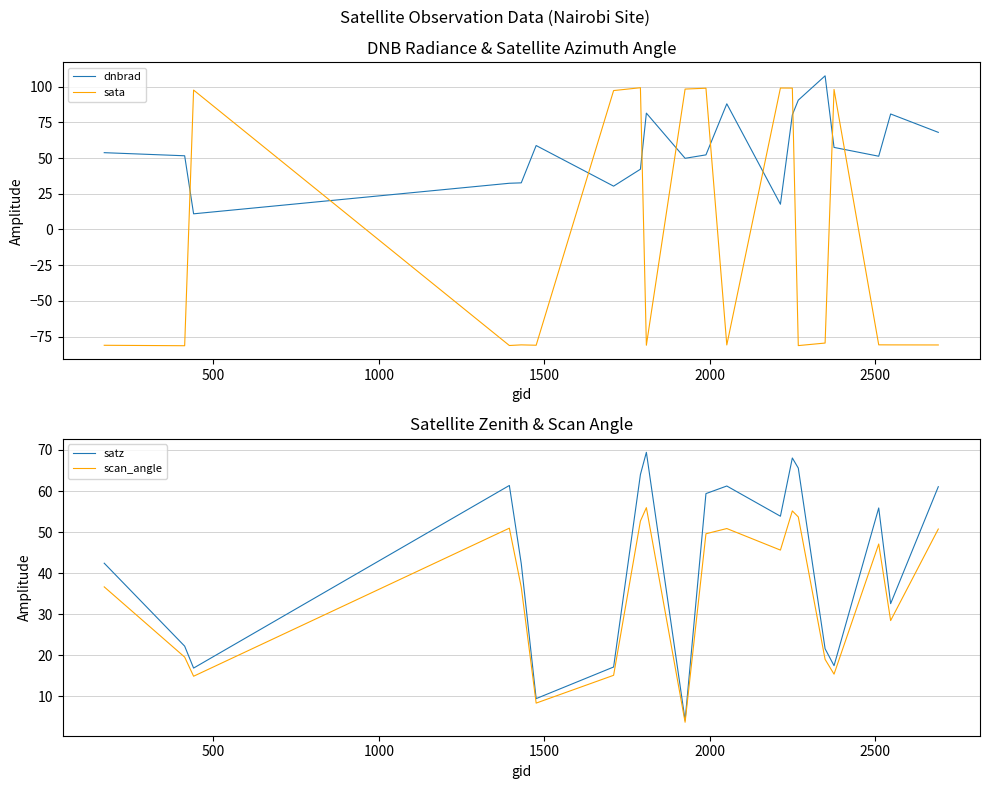

Which series has the largest range (max minus min)?

sata